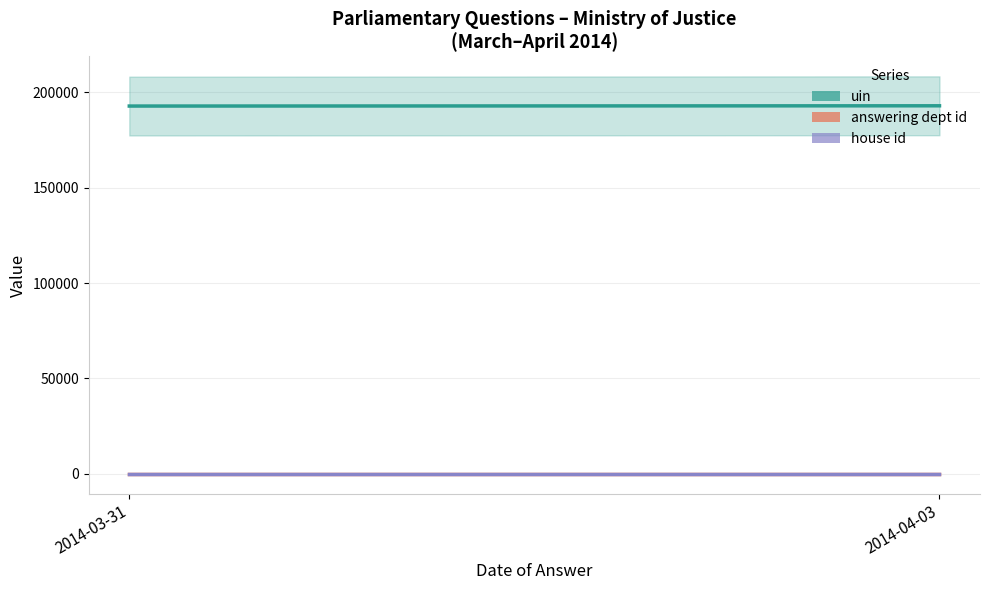

What are all the series names shown in the legend?

uin, answering dept id, house id